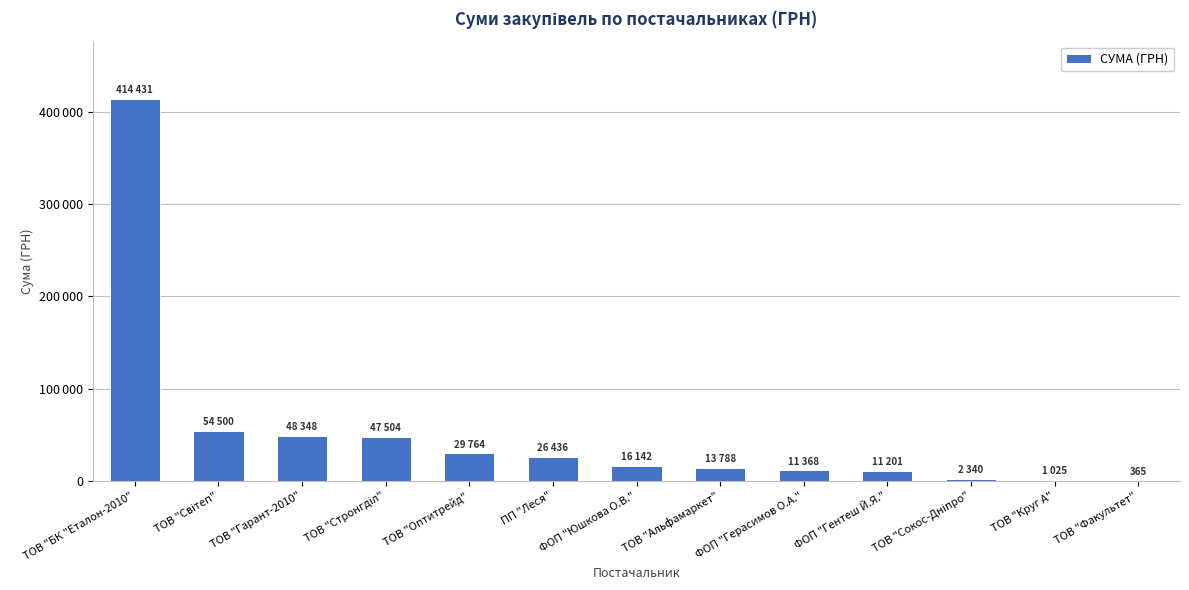

What is the ratio of the value at ТОВ "Альфамаркет" to the value at ТОВ "Гарант-2010"?

0.3